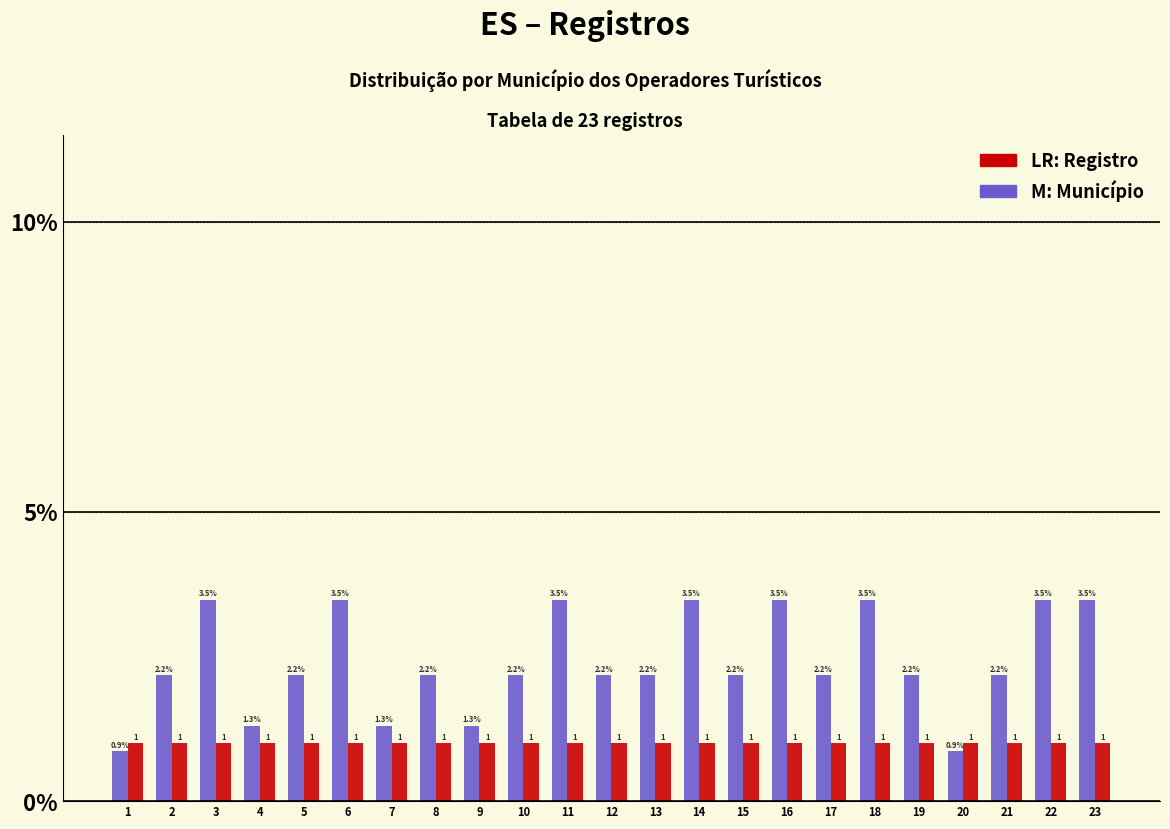

What is the minimum value shown in the chart?

0.9